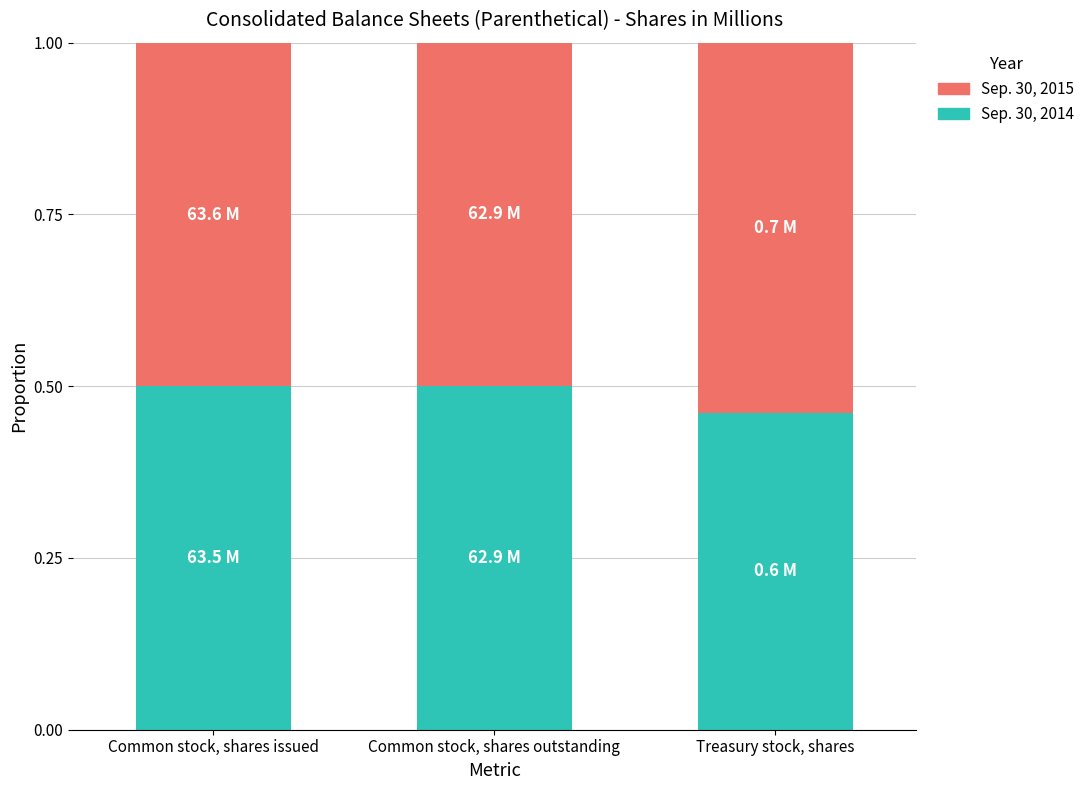

At which label is Sep. 30, 2014 closest to 0?

Treasury stock, shares